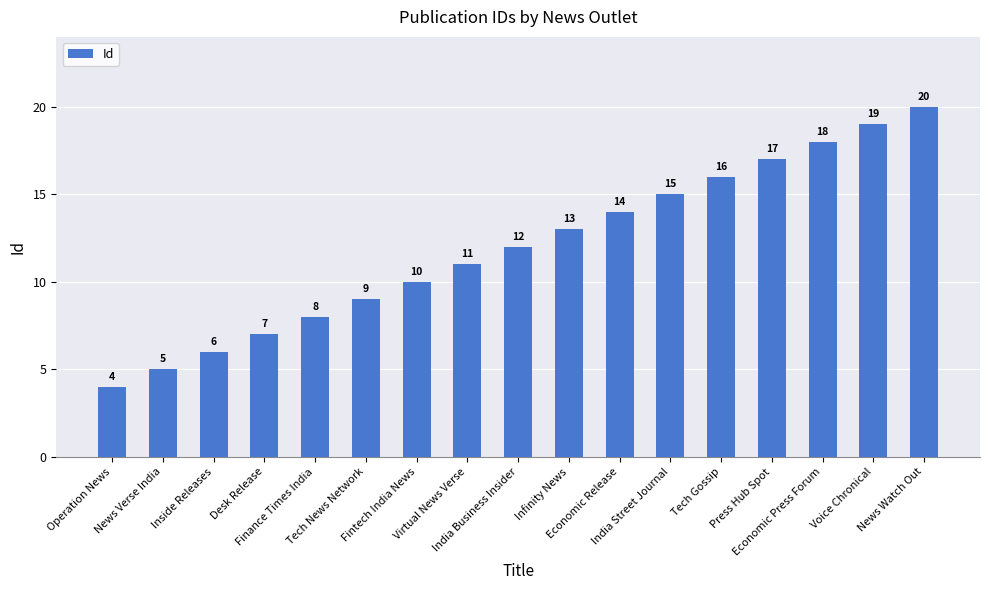

What is the label of the 12th bar from the right?

Tech News Network